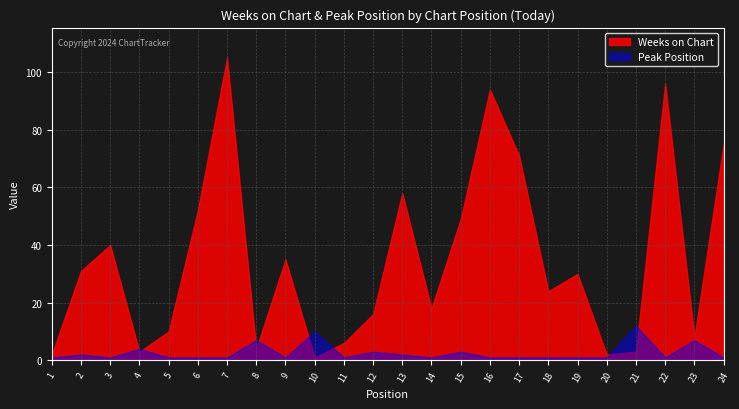

Reading left to right, what are all the values shown in this chart?

Weeks on Chart: 1=2	2=31	3=40	4=3	5=10	6=52	7=105	8=4	9=35	10=1	11=6	12=16	13=58	14=18	15=49	16=94	17=71	18=24	19=30	20=2	21=3	22=96	23=8	24=75
Peak Position: 1=1	2=2	3=1	4=4	5=1	6=1	7=1	8=7	9=1	10=10	11=1	12=3	13=2	14=1	15=3	16=1	17=1	18=1	19=1	20=1	21=12	22=1	23=7	24=1